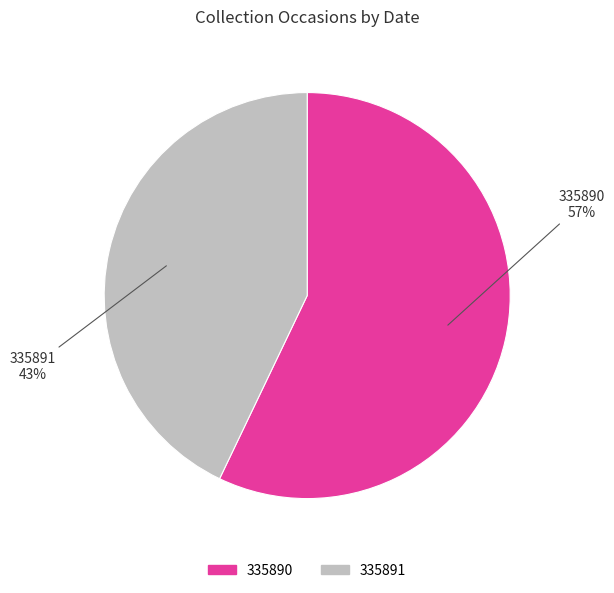

Rank the categories by value from highest to lowest.

335890, 335891